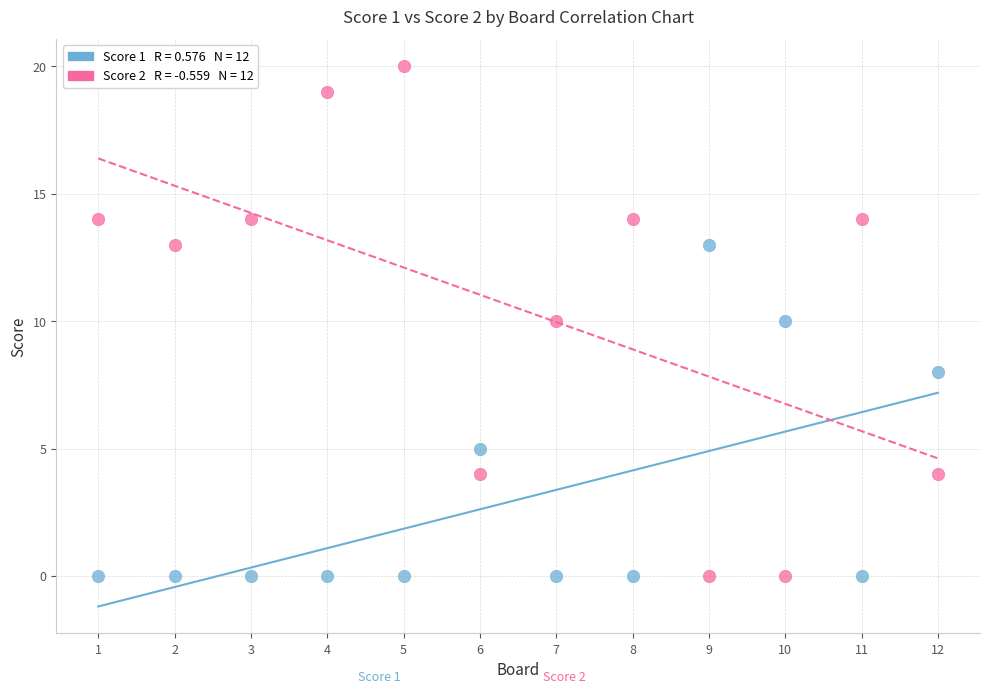

Across all data points, what is the range of X values (max minus min)?

11